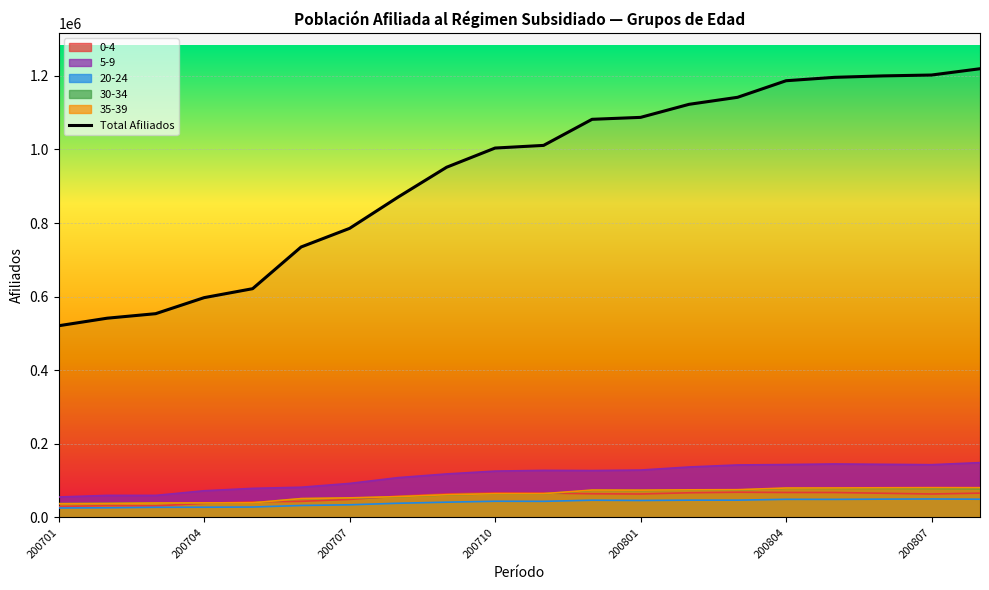

What is the maximum value for 20-24?

50269